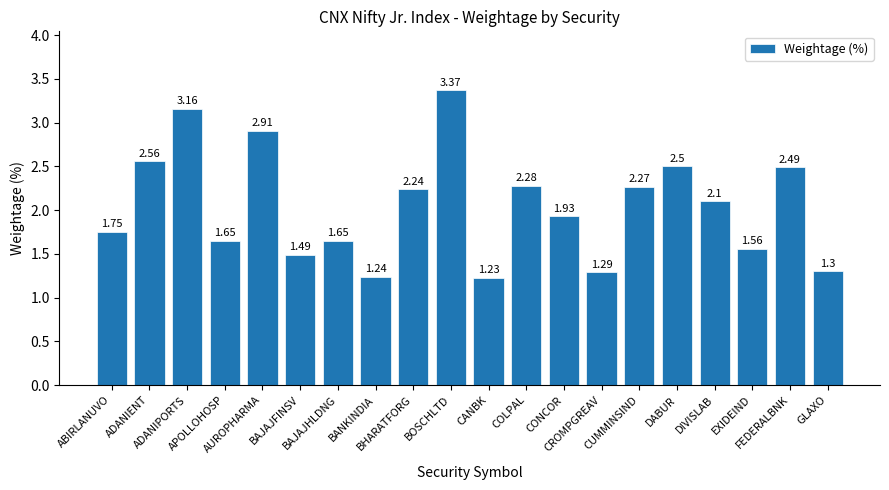

Which has a higher value, CUMMINSIND or ABIRLANUVO?

CUMMINSIND